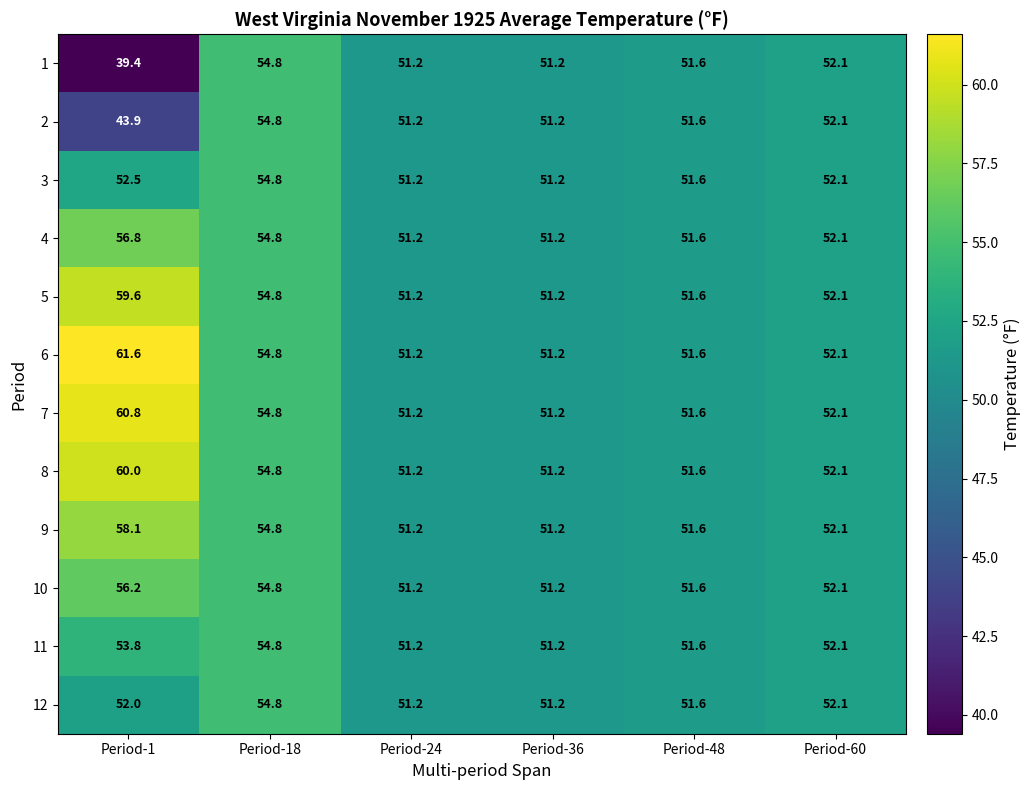

At which category is the sum across all series the highest?

Period-18